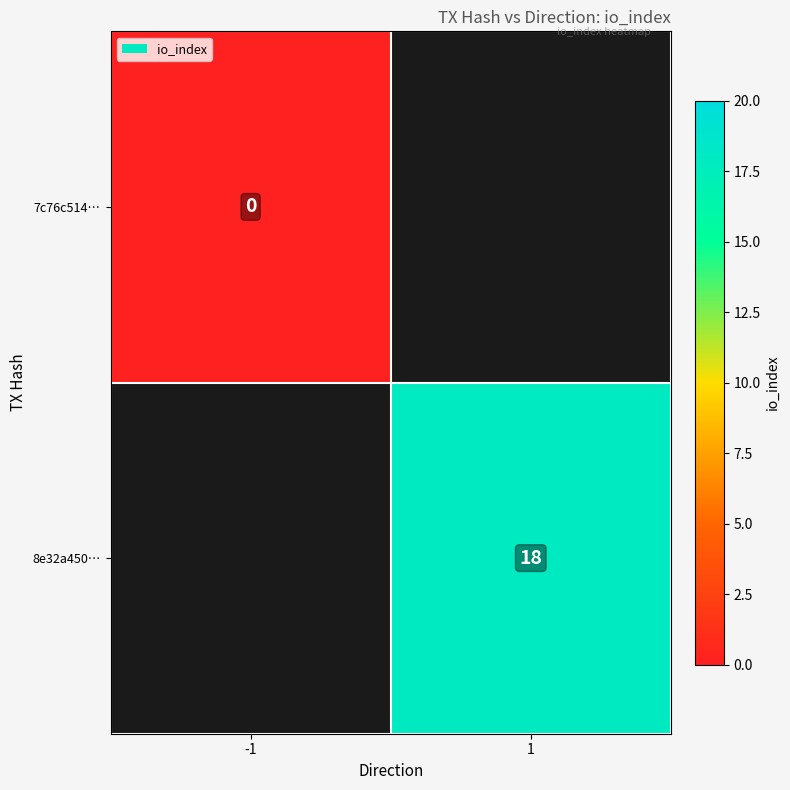

At how many categories does at least one series exceed 15?

1